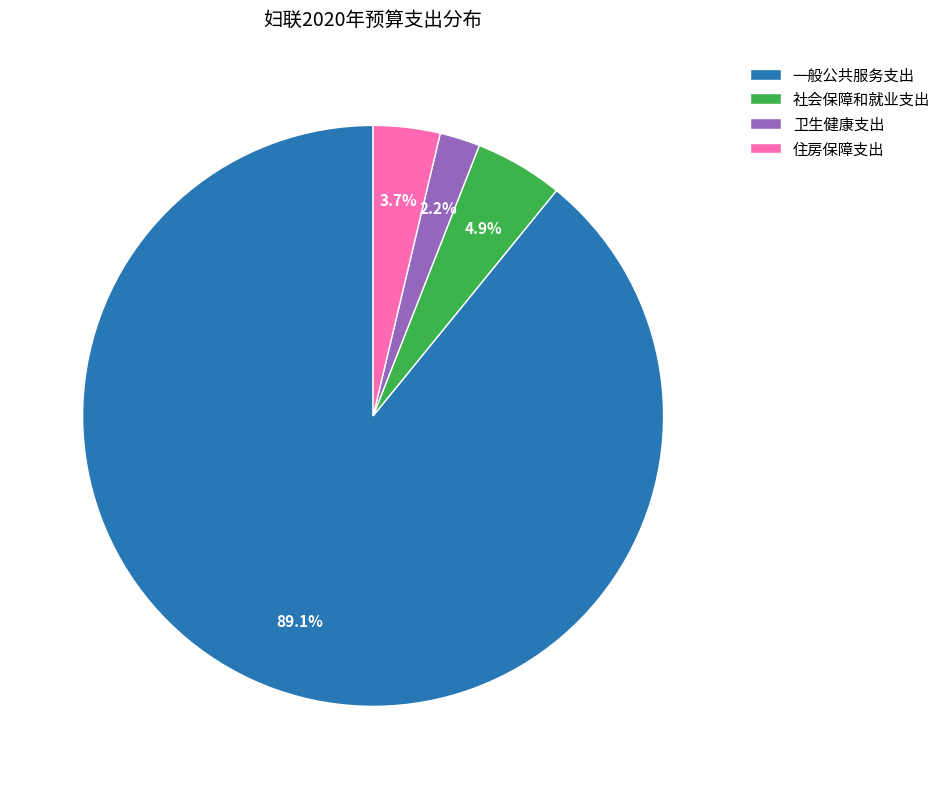

Which category has the biggest portion of the pie?

一般公共服务支出